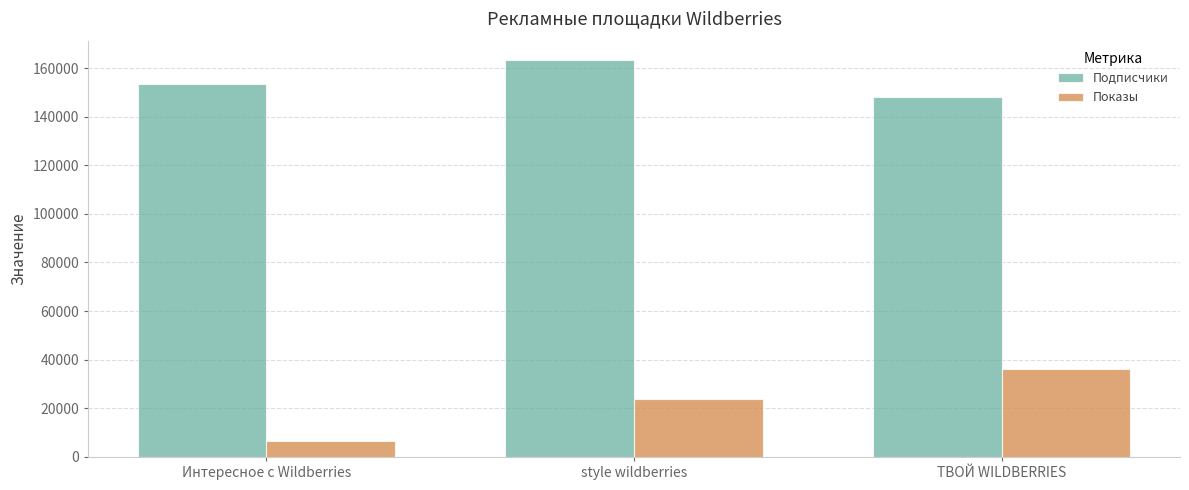

What is the difference between the maximum and minimum values in the Подписчики series?

14873